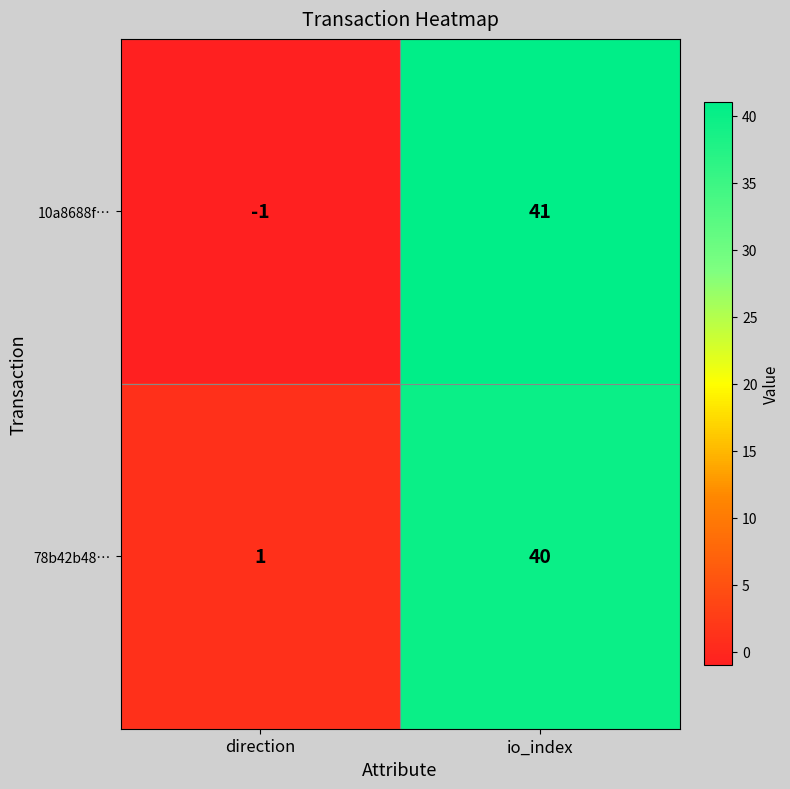

What is the maximum value shown in the chart?

41